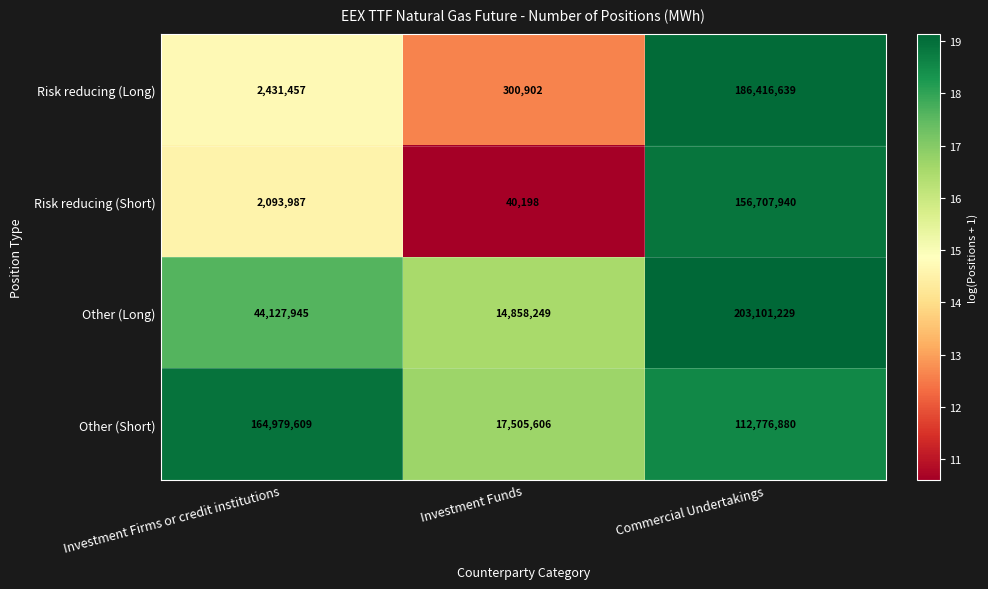

What is the sum of the Other (Short) values at Commercial Undertakings and Investment Funds?

130282486